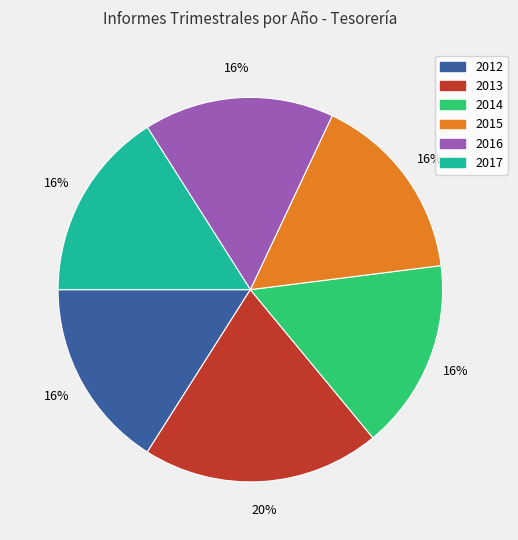

What is the largest slice in the pie chart?

2013